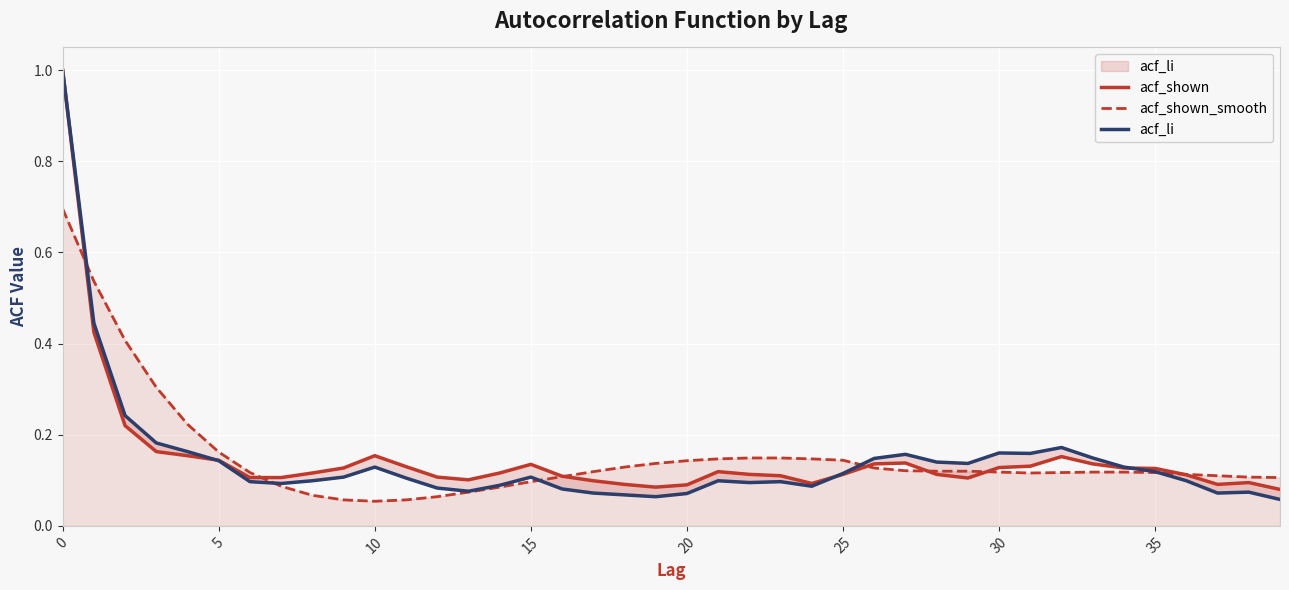

The acf_shown_smooth series shows 0.7 at 0. True or false?

True